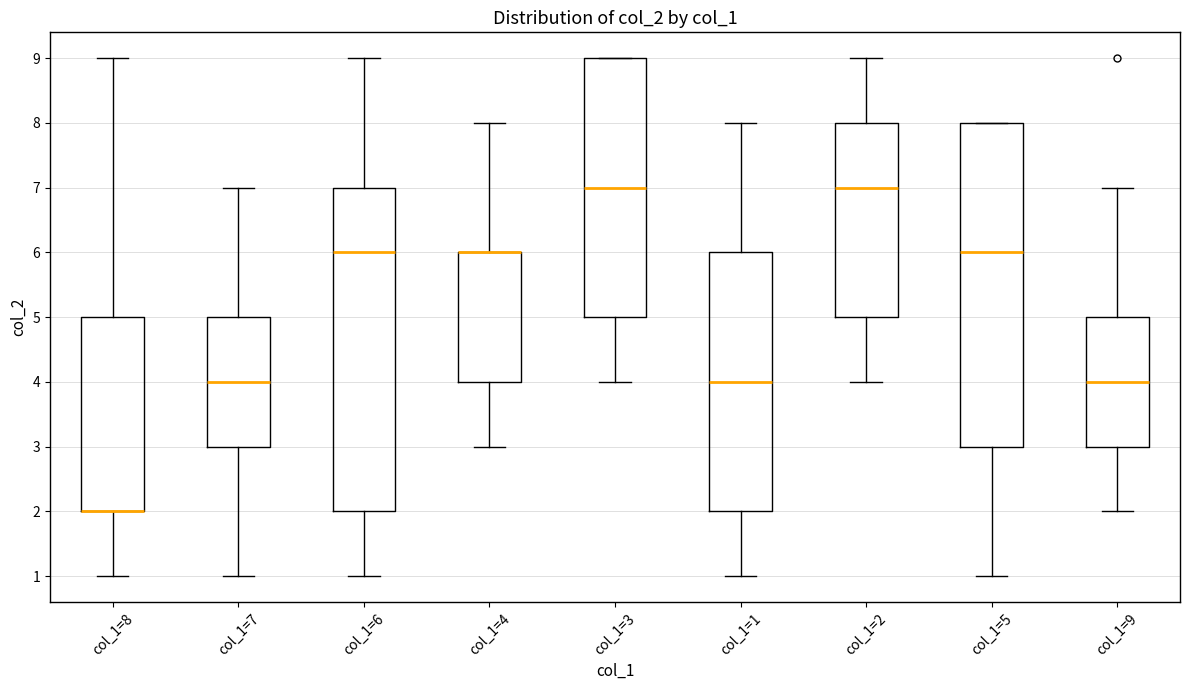

Reading left to right, read every box against the y-axis: the position of its median line, the range the box covers, and the ends of its whiskers. The values are not printed on the chart, so give them approximately, as read against the axis.

col_1=8: median 2 (drawn on the box's lower edge), box 2 to 5, whiskers 1 to 9
col_1=7: median 4, box 3 to 5, whiskers 1 to 7
col_1=6: median 6, box 2 to 7, whiskers 1 to 9
col_1=4: median 6 (drawn on the box's upper edge), box 4 to 6, whiskers 3 to 8
col_1=3: median 7, box 5 to 9, whiskers 4 to 9
col_1=1: median 4, box 2 to 6, whiskers 1 to 8
col_1=2: median 7, box 5 to 8, whiskers 4 to 9
col_1=5: median 6, box 3 to 8, whiskers 1 to 8
col_1=9: median 4, box 3 to 5, whiskers 2 to 7